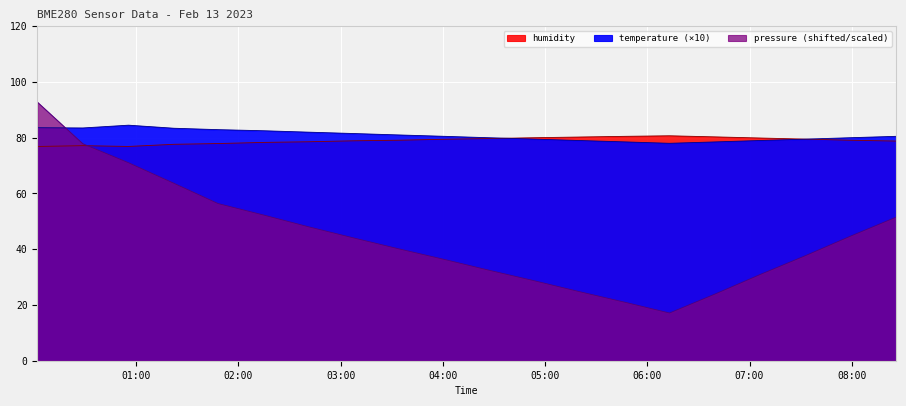

Read the temperature value at 06:13.

78.0